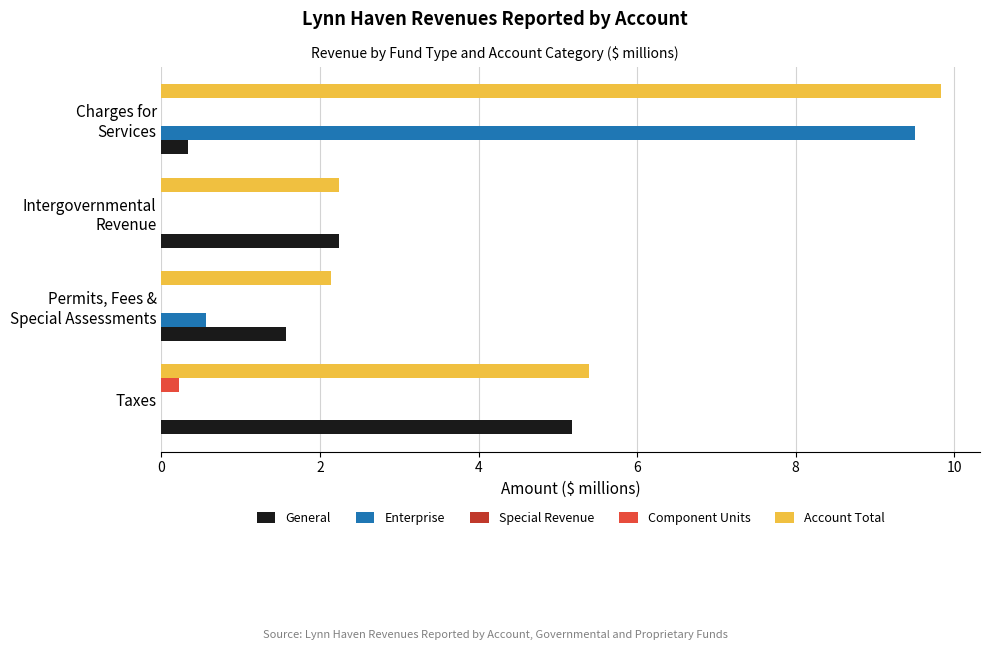

The General series shows 5.2 at Taxes. True or false?

True